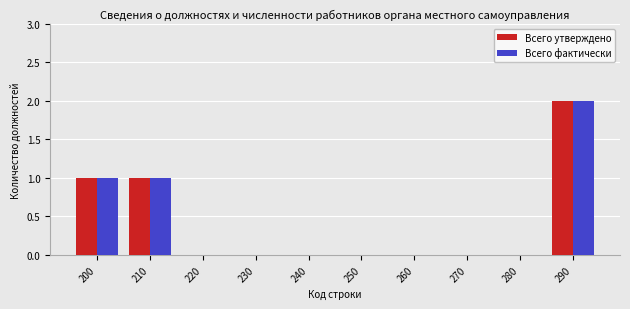

Reading right to left, transcribe all the data shown in this chart.

Всего утверждено: 290=2	280=0	270=0	260=0	250=0	240=0	230=0	220=0	210=1	200=1
Всего фактически: 290=2	280=0	270=0	260=0	250=0	240=0	230=0	220=0	210=1	200=1